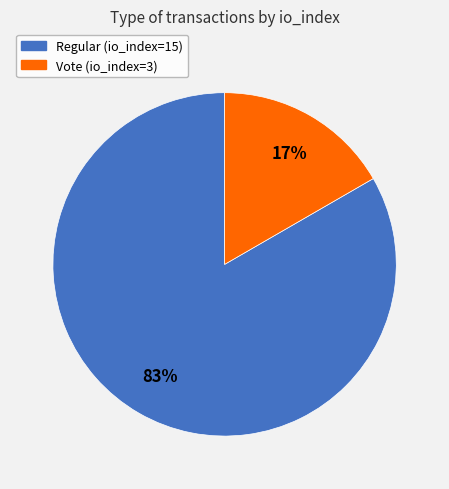

Do Regular (io_index=15) and Vote (io_index=3) together represent more than half of the pie?

Yes